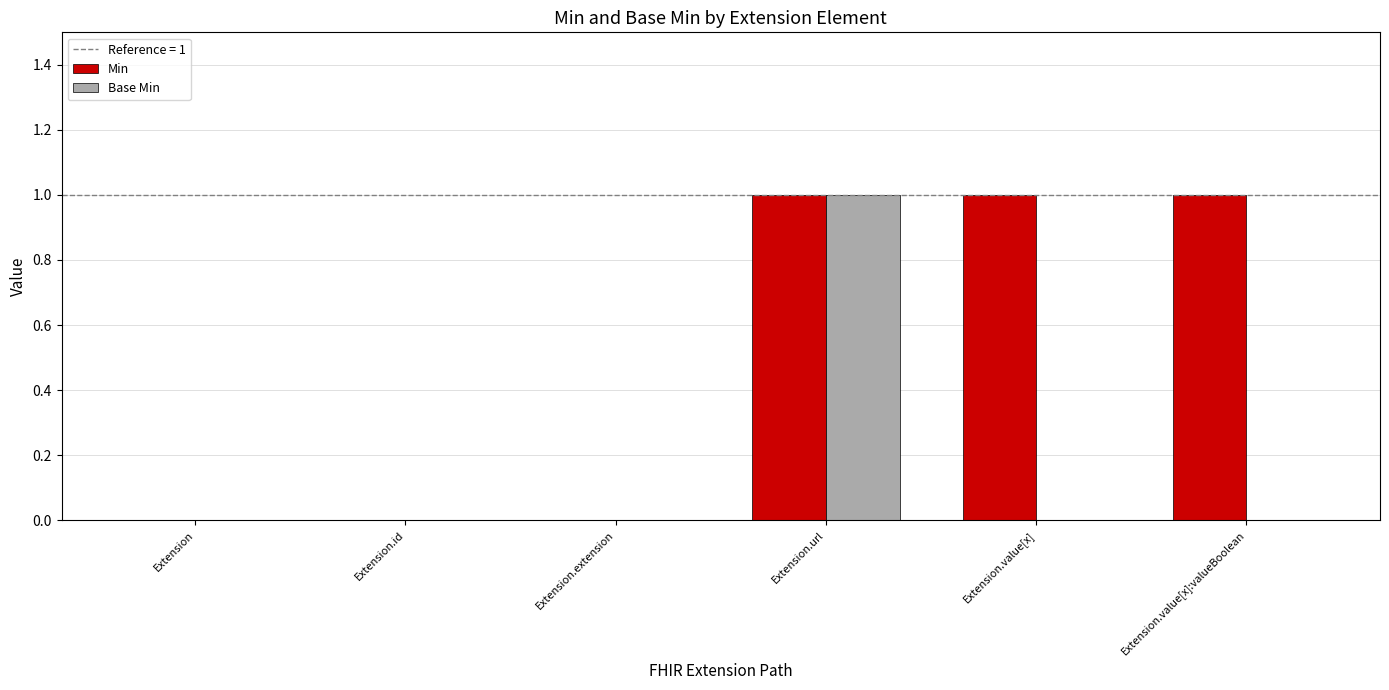

The Min series shows -1 at Extension.id. True or false?

False